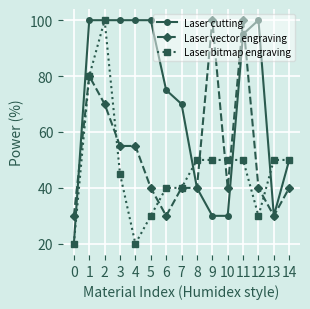

What is the total value across all series at 9?

180